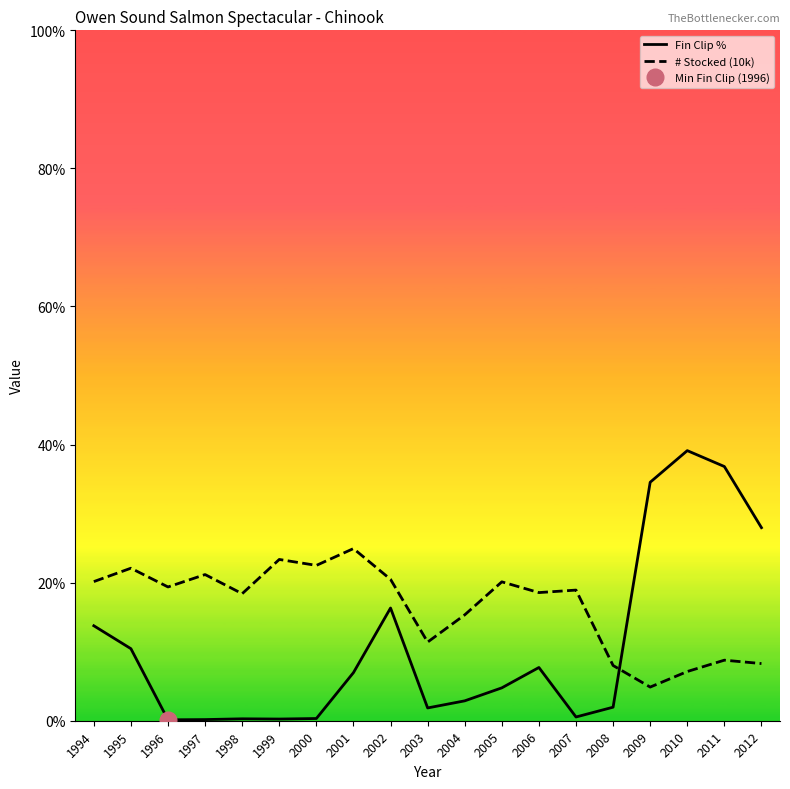

Reading left to right, what are all the values shown in this chart?

Fin Clip %: 13.8	10.4	0.1	0.2	0.3	0.2	0.3	7.0	16.3	1.9	2.9	4.8	7.7	0.5	2.0	34.5	39.1	36.8	28.0
# Stocked (10k): 20.2	22.1	19.4	21.2	18.4	23.4	22.5	24.9	20.5	11.4	15.3	20.1	18.6	18.9	8.0	4.9	7.1	8.8	8.3